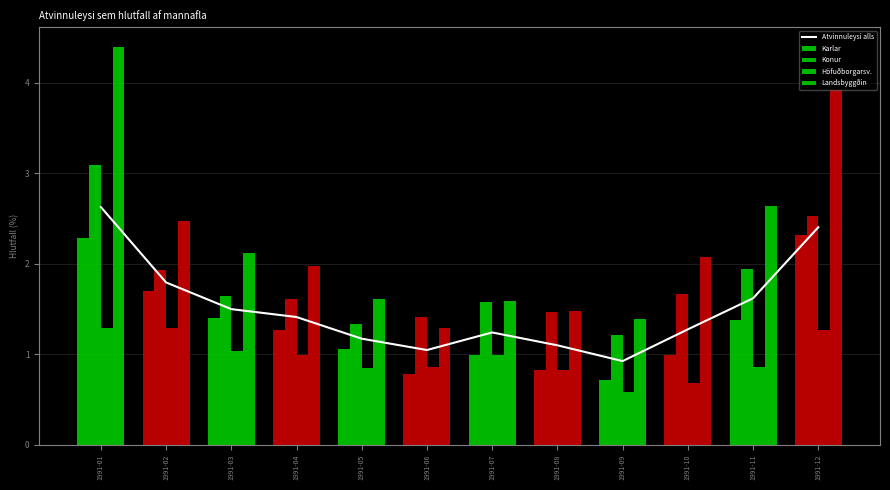

What is the difference between the maximum and minimum values in the Höfuðborgarsv. series?

0.7